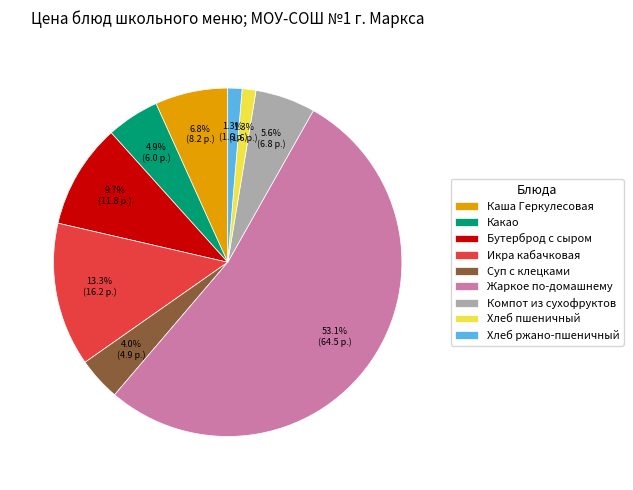

What is the largest slice in the pie chart?

Жаркое по-домашнему